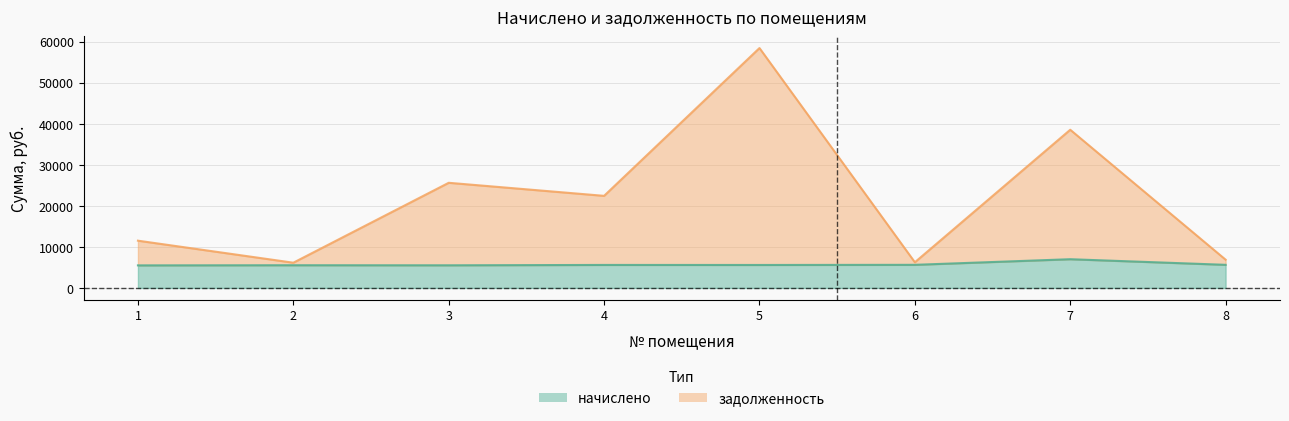

What is the difference between the maximum and minimum values in the задолженность series?

52274.2